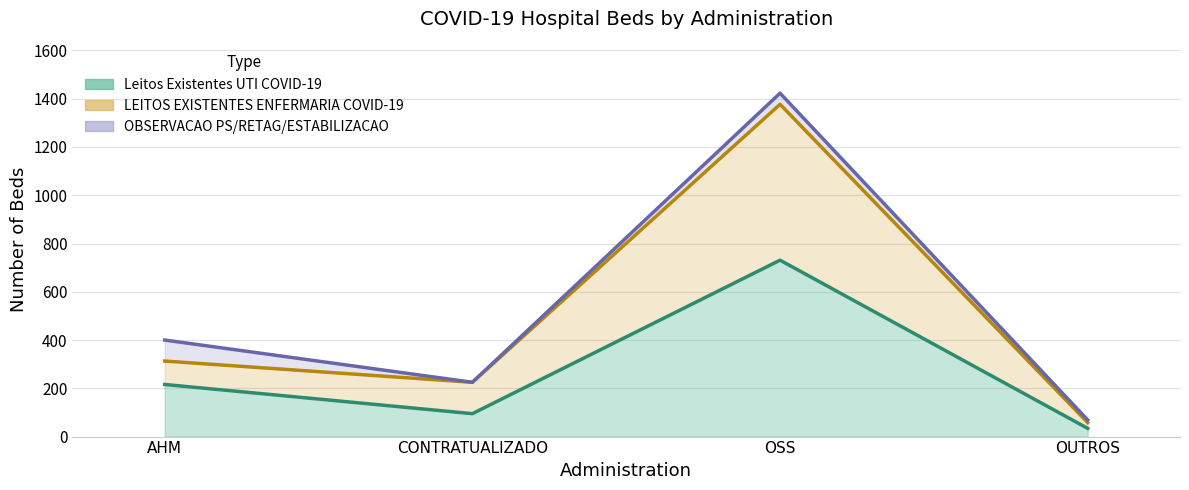

True or false: Leitos Existentes UTI COVID-19 and LEITOS EXISTENTES ENFERMARIA COVID-19 intersect in this chart.

False